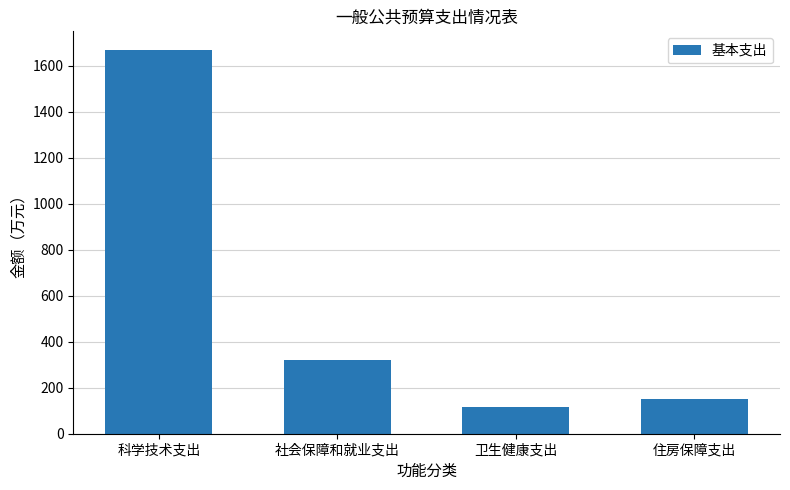

Does the chart contain stacked bars?

No